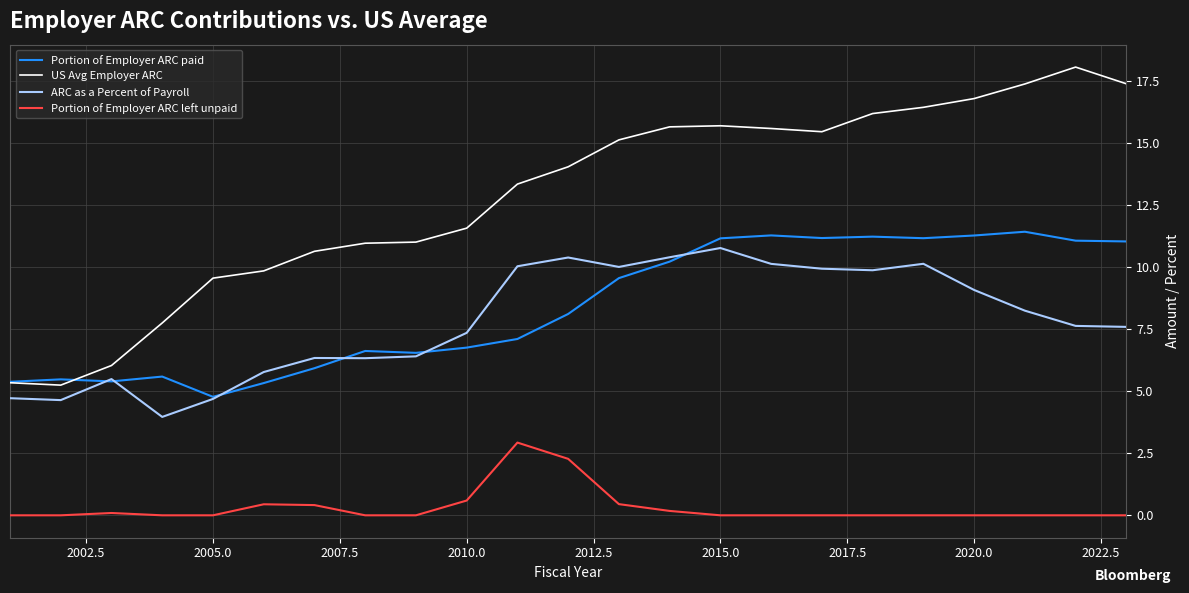

True or false: US Avg Employer ARC and ARC as a Percent of Payroll intersect in this chart.

False